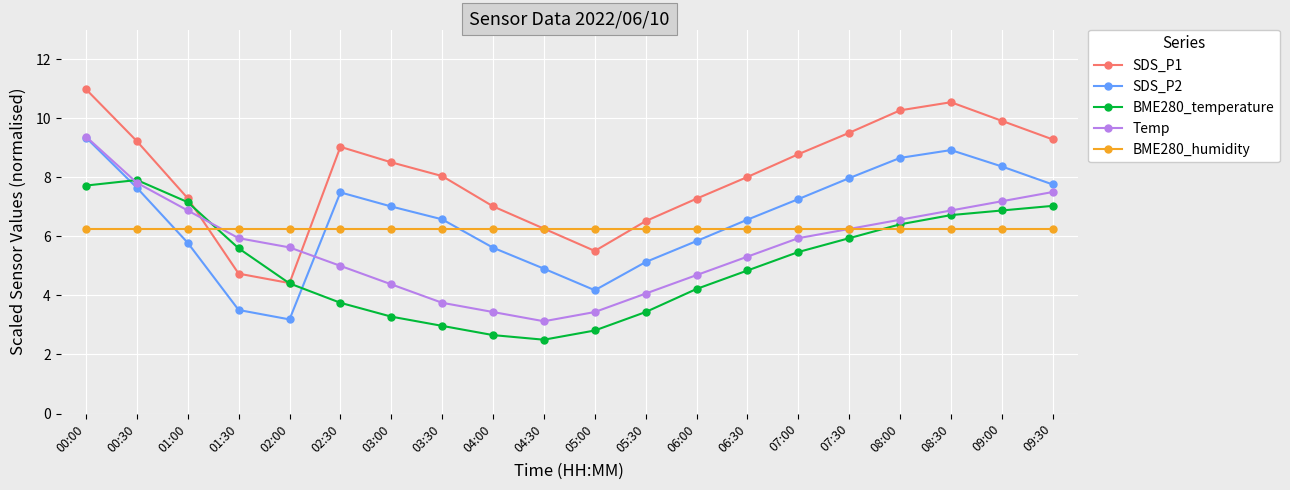

Read the Temp value at 00:30.

7.8